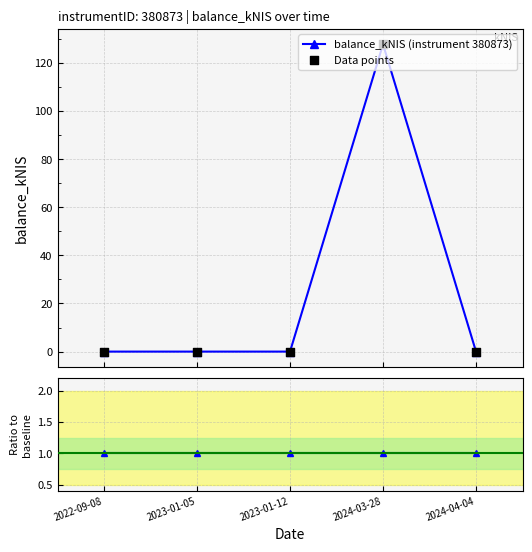

Which series has the widest spread of Y values?

balance_kNIS (instrument 380873)